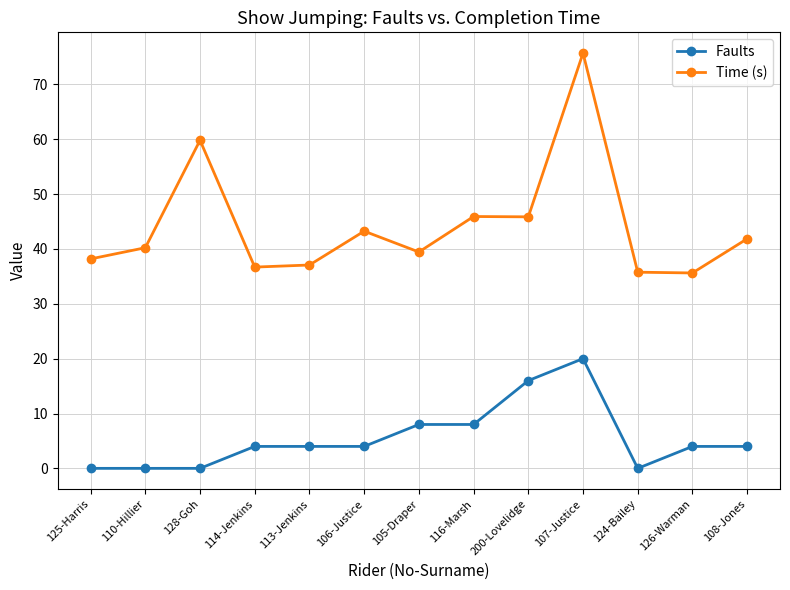

What is the difference between the maximum and minimum values in the Time (s) series?

40.1